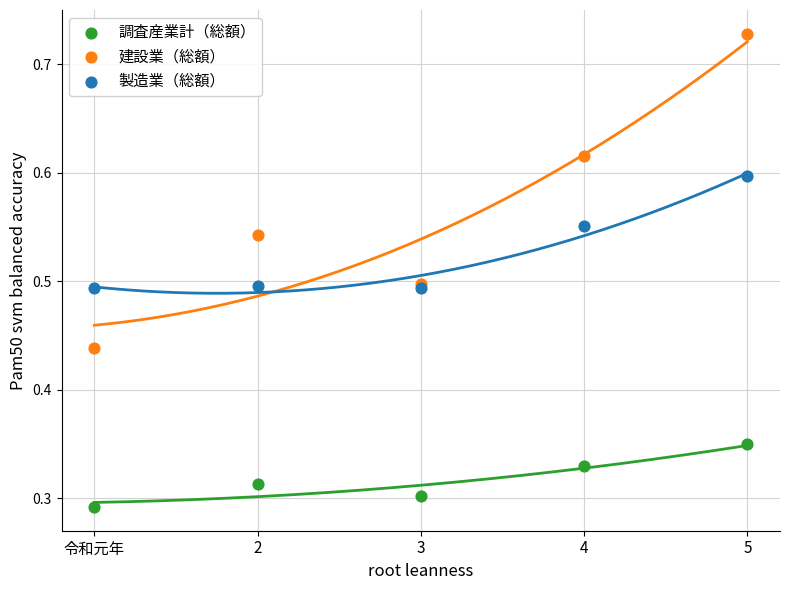

Which series reaches the minimum Y coordinate?

調査産業計（総額）